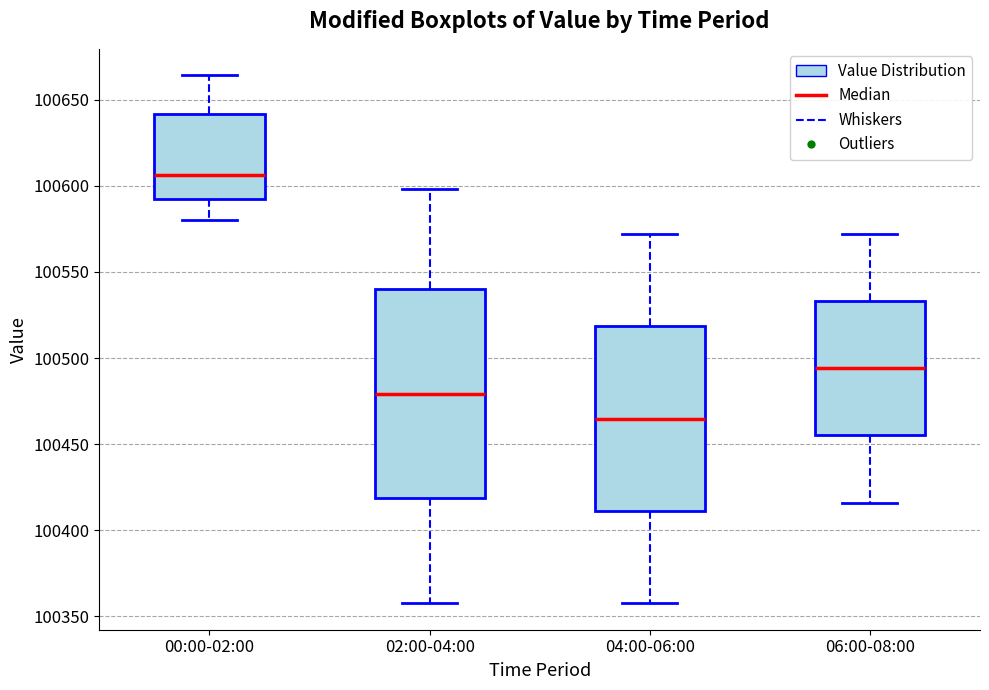

Comparing the boxes themselves (not the whiskers), which one is the tallest?

02:00-04:00